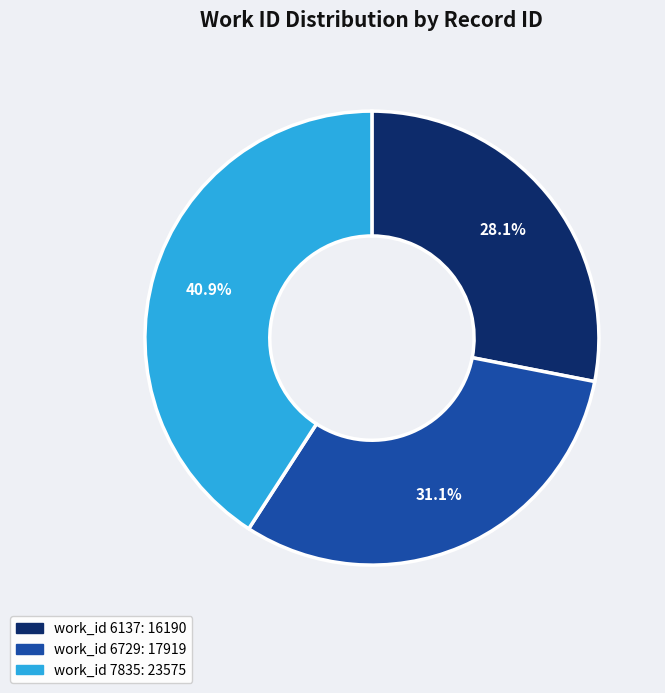

Is there any slice that represents more than half of the pie?

No